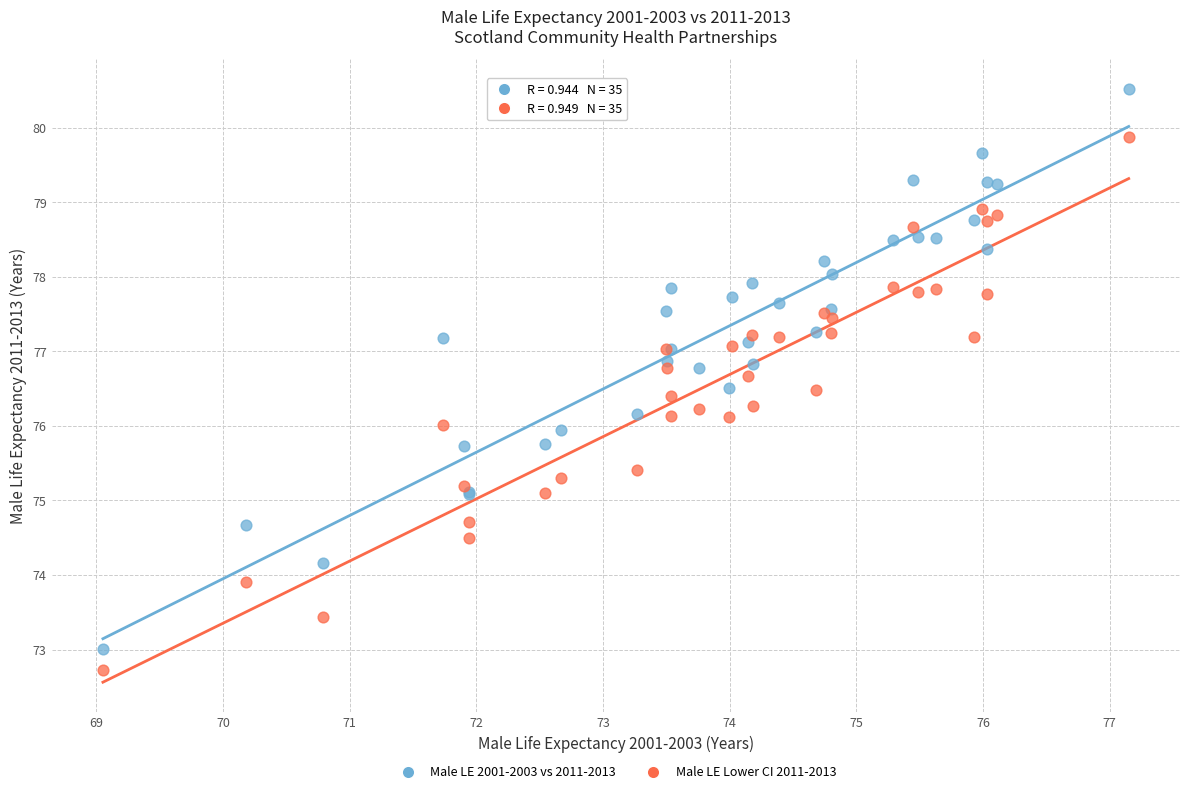

Which series has the largest Y range (max minus min)?

Male LE 2001-2003 vs 2011-2013